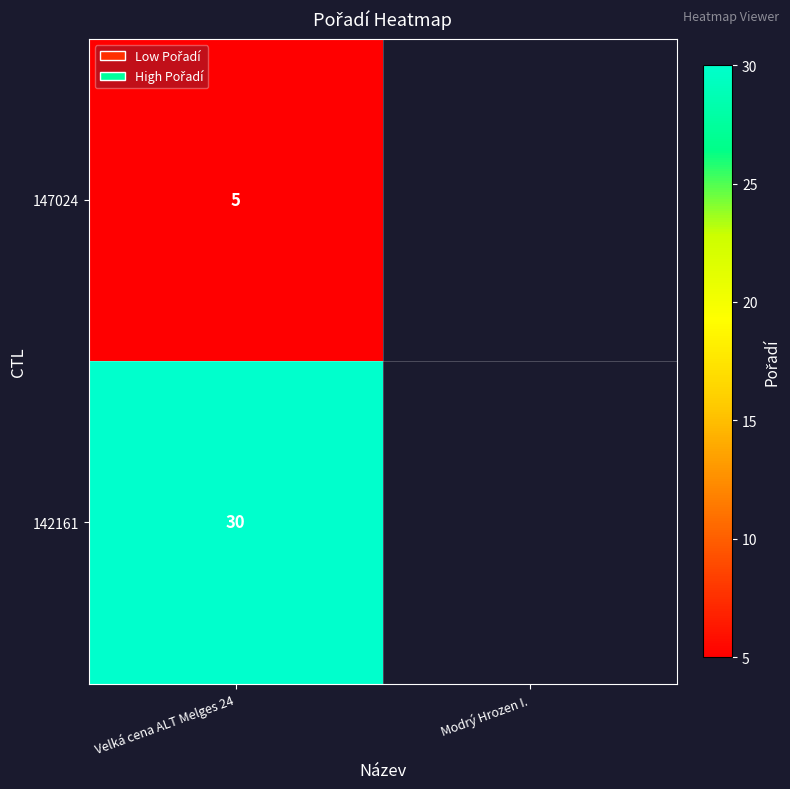

What is the spread (max minus min) of values at Velká cena ALT Melges 24?

25